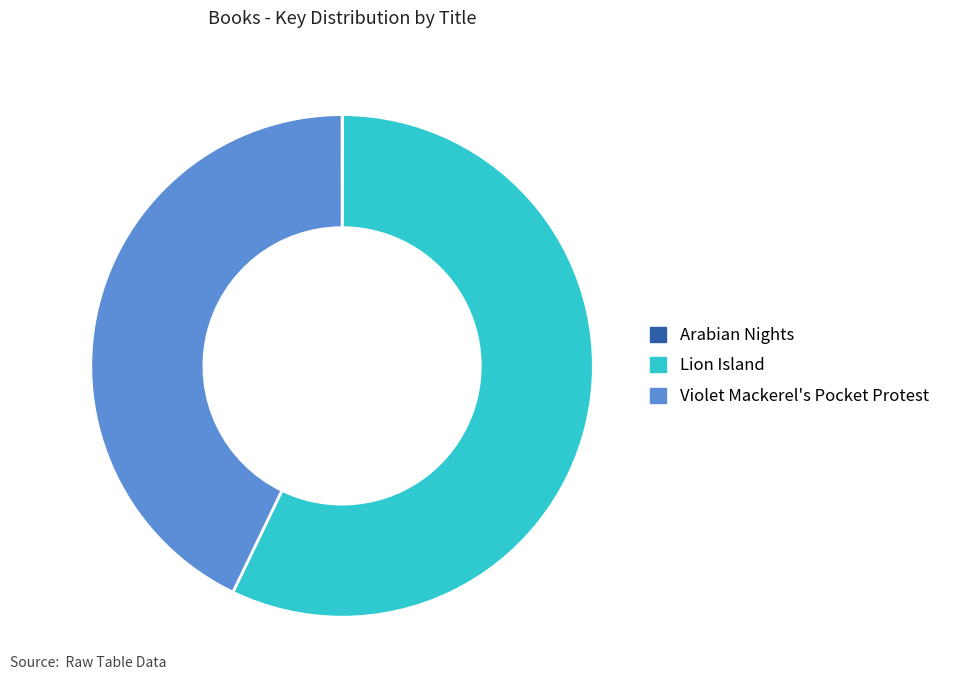

Is there any slice that represents more than half of the pie?

Yes